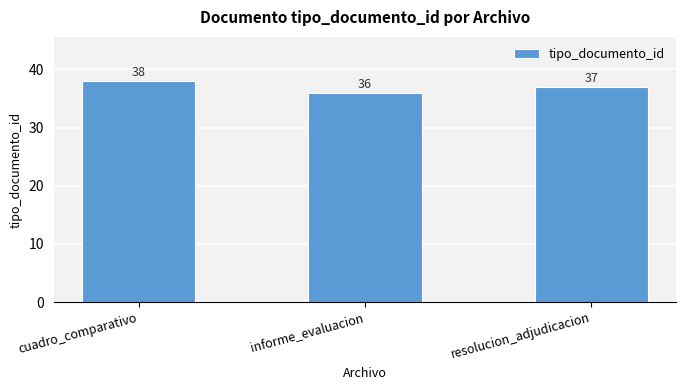

Which label corresponds to the largest value in the chart?

cuadro_comparativo